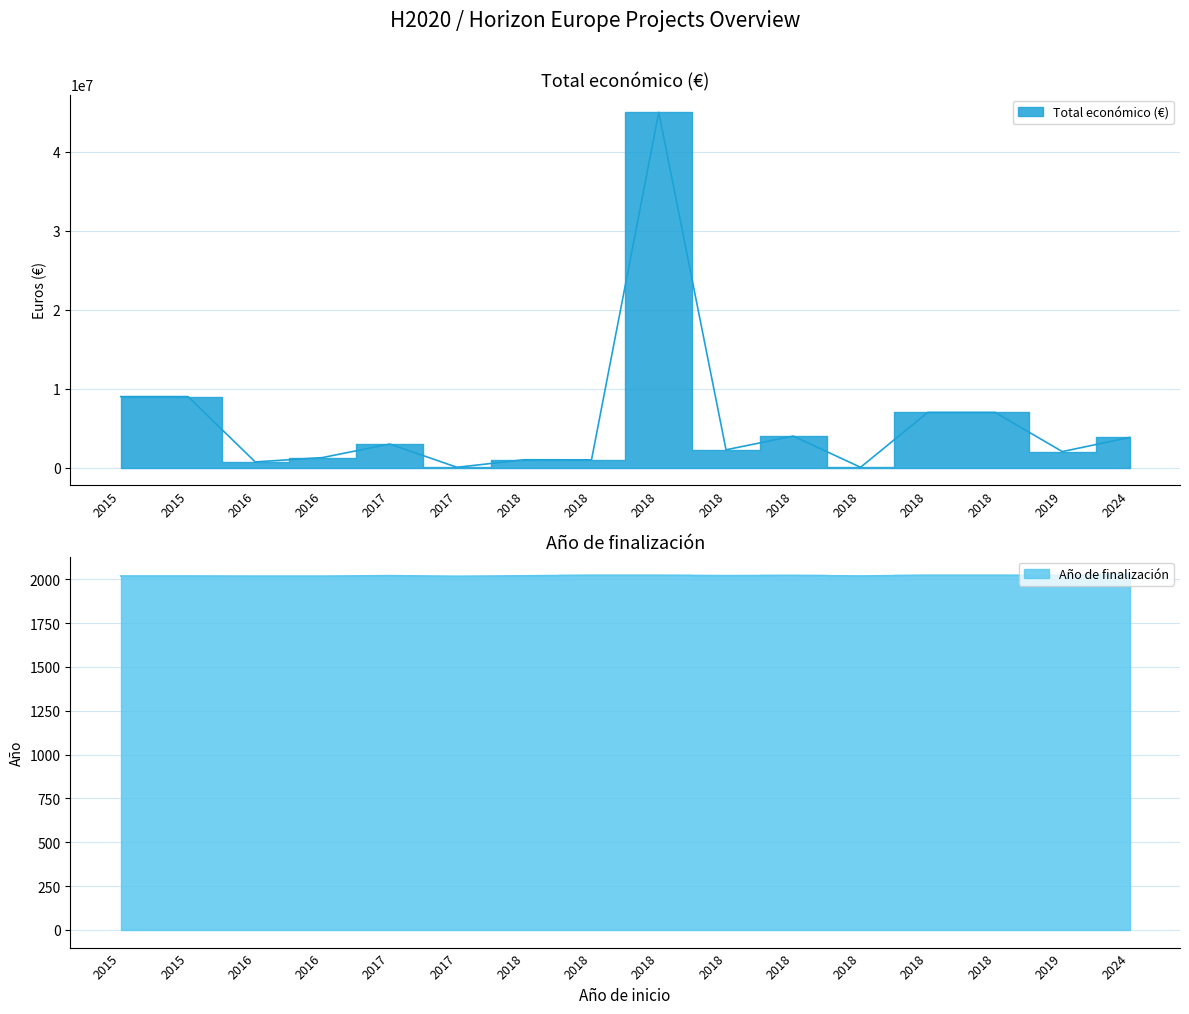

At how many categories does at least one series exceed 37446251?

1